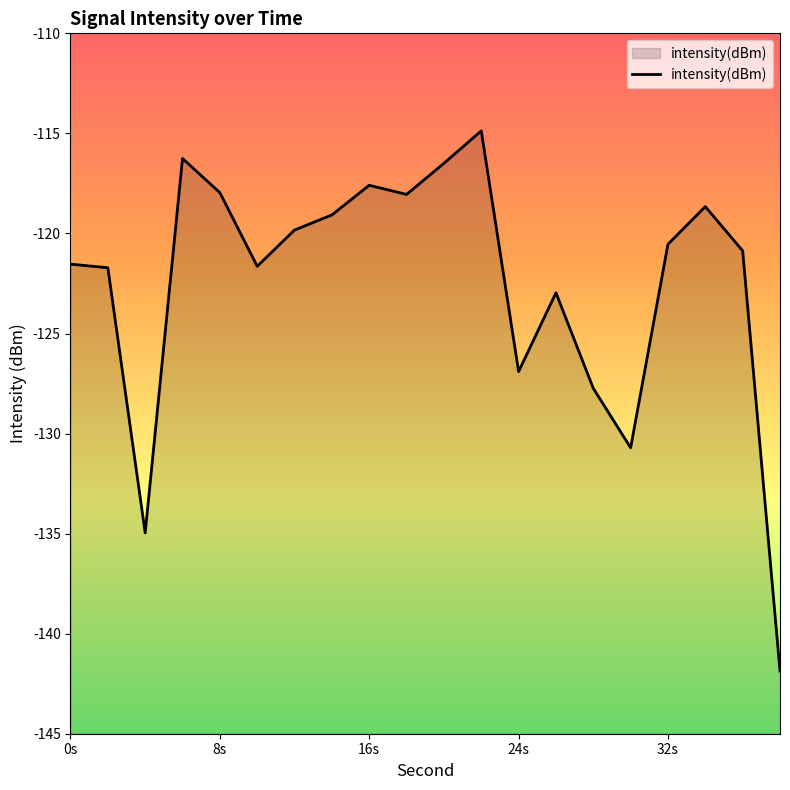

Read the value at 24s.

-126.9